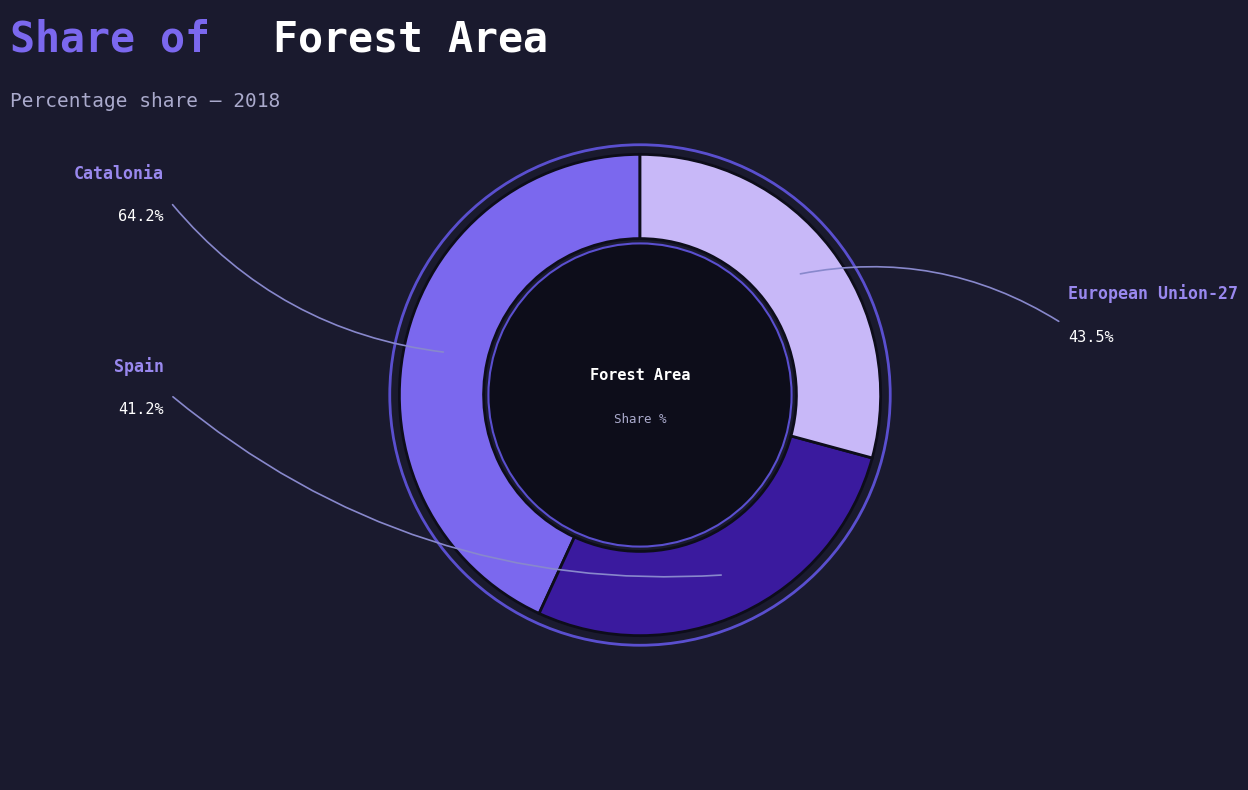

How many segments does this pie chart have?

3